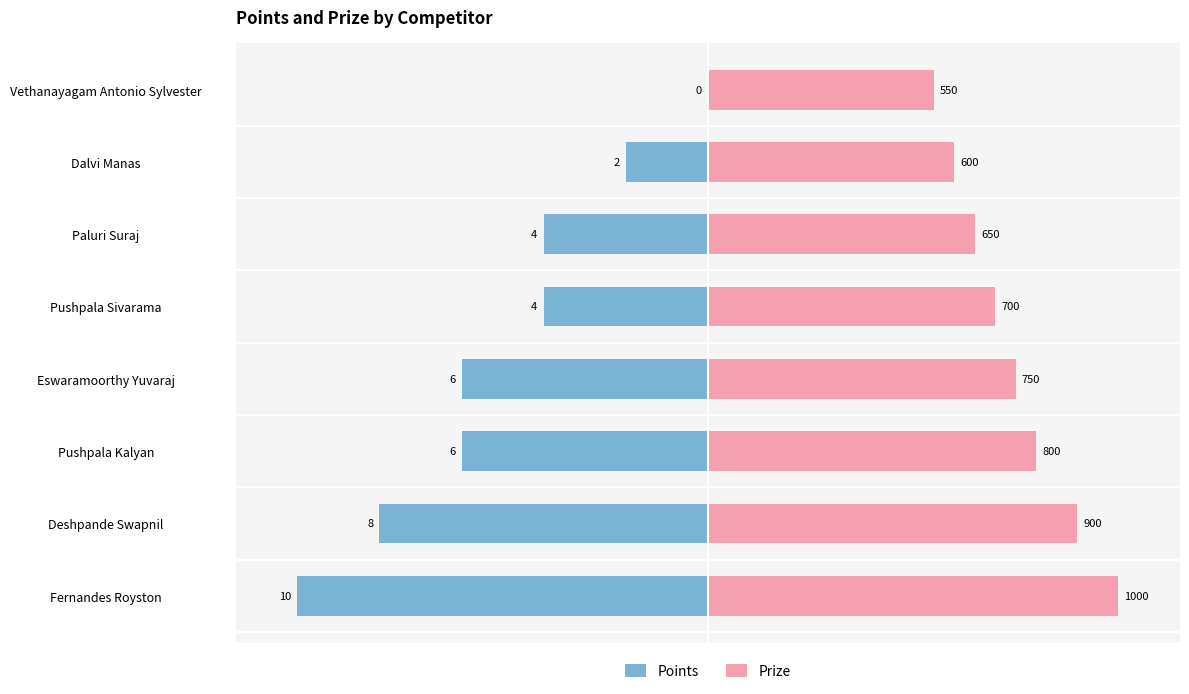

Are the bars grouped side by side (vs. stacked)?

Yes